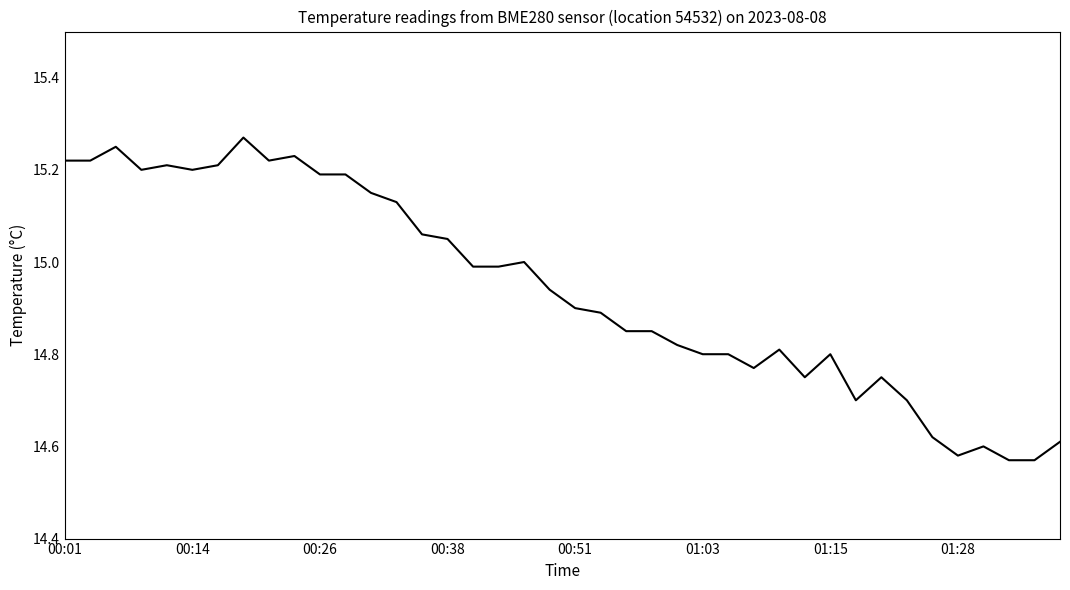

What is the difference between the maximum and minimum values?

0.7